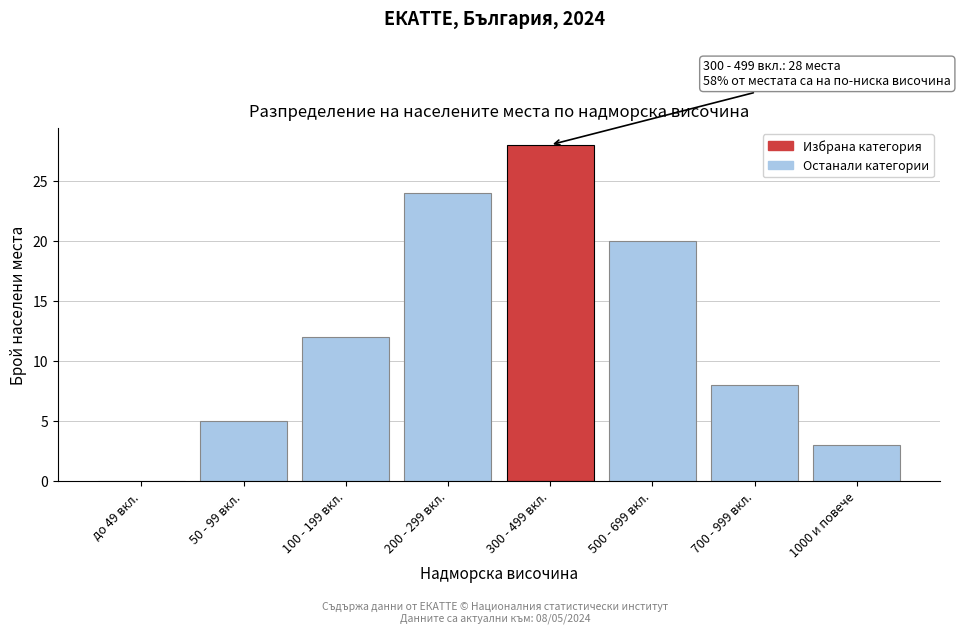

Reading left to right, list all the values displayed in this chart.

до 49 вкл.=0	50 - 99 вкл.=5	100 - 199 вкл.=12	200 - 299 вкл.=24	300 - 499 вкл.=28	500 - 699 вкл.=20	700 - 999 вкл.=8	1000 и повече=3